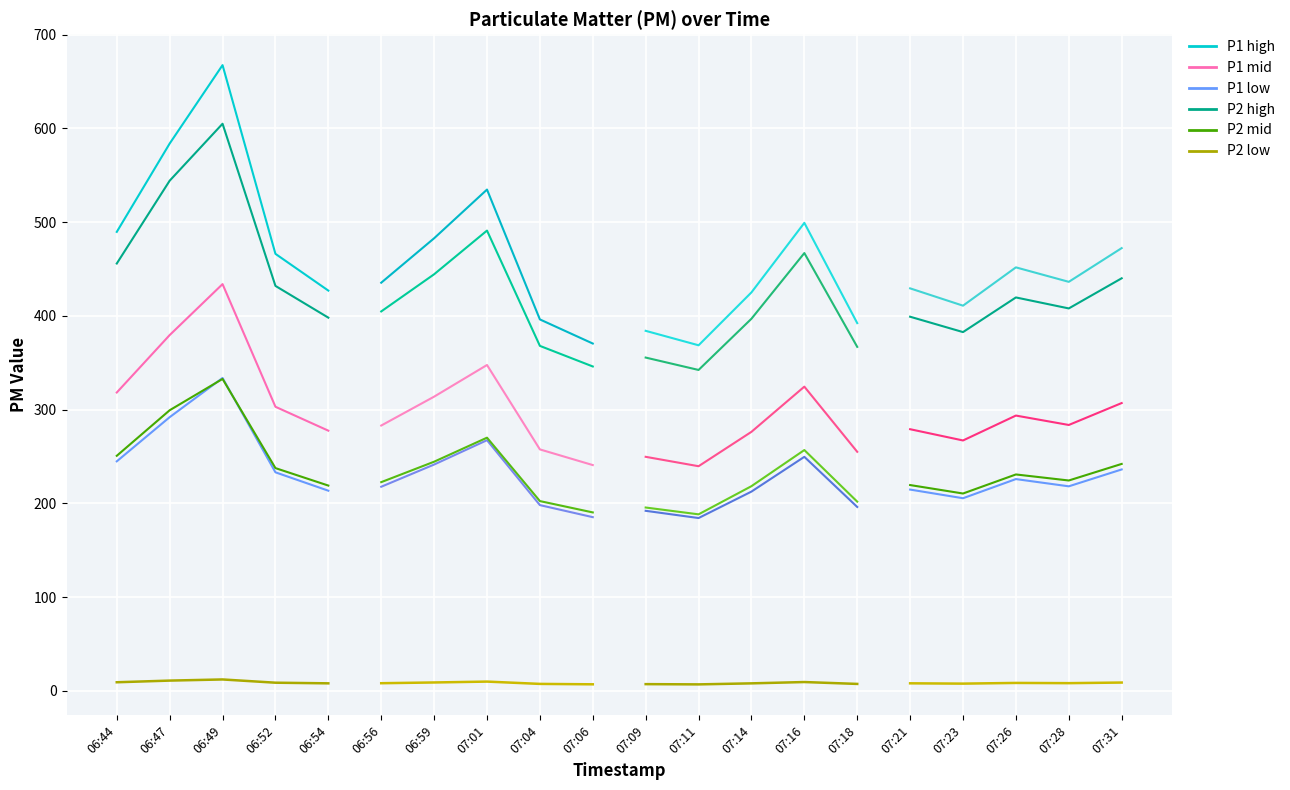

What is the value of the P2 point at the 5th from the left?

398.1